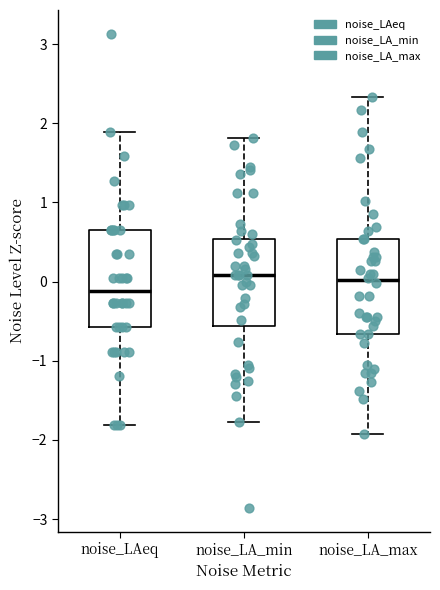

Reading left to right, read every box against the y-axis: the position of its median line, the range the box covers, and the ends of its whiskers. The values are not printed on the chart, so give them approximately, as read against the axis.

noise_LAeq: median -0.1, box -0.6 to 0.7, whiskers -1.8 to 1.9
noise_LA_min: median 0.1, box -0.6 to 0.5, whiskers -1.8 to 1.8
noise_LA_max: median 0.0, box -0.7 to 0.5, whiskers -1.9 to 2.3